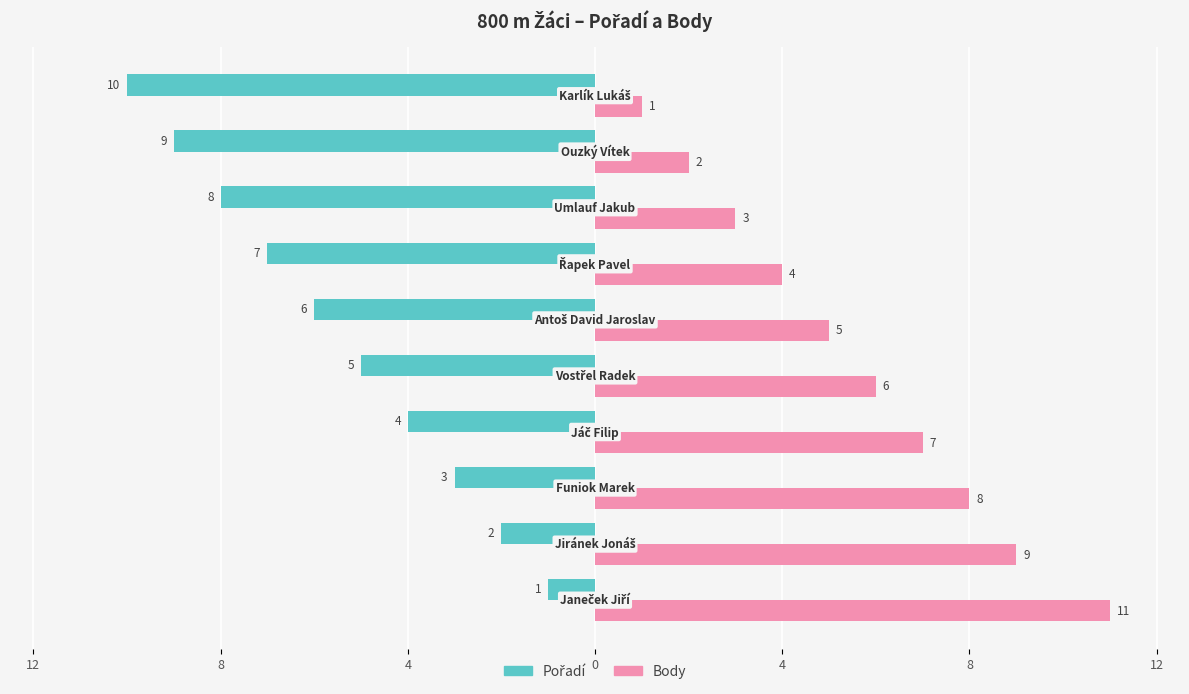

What are all the series names shown in the legend?

Pořadí, Body